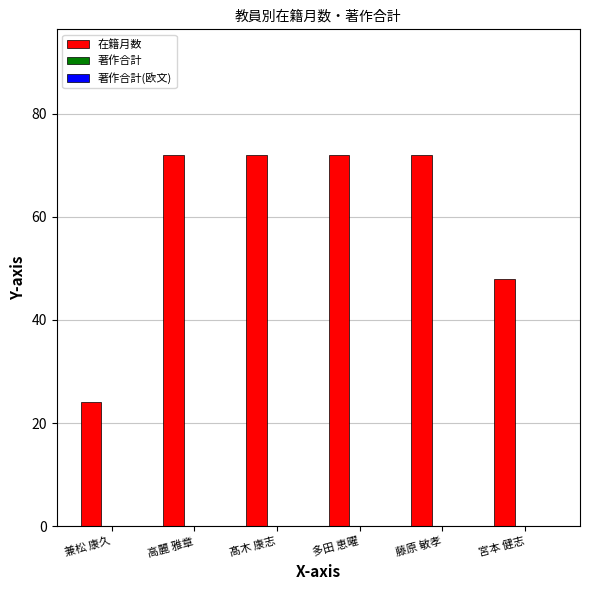

Between 兼松 康久 and 宮本 健志, which is larger?

宮本 健志